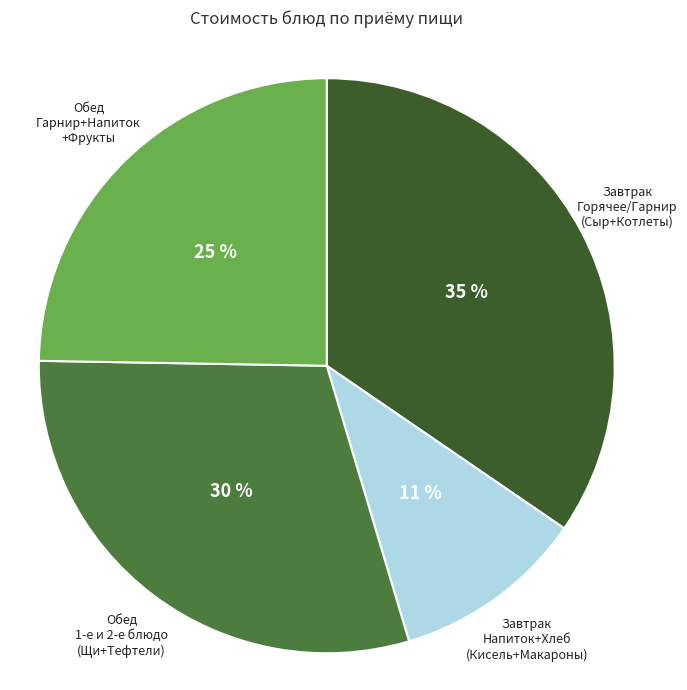

Is there any slice that represents more than half of the pie?

No